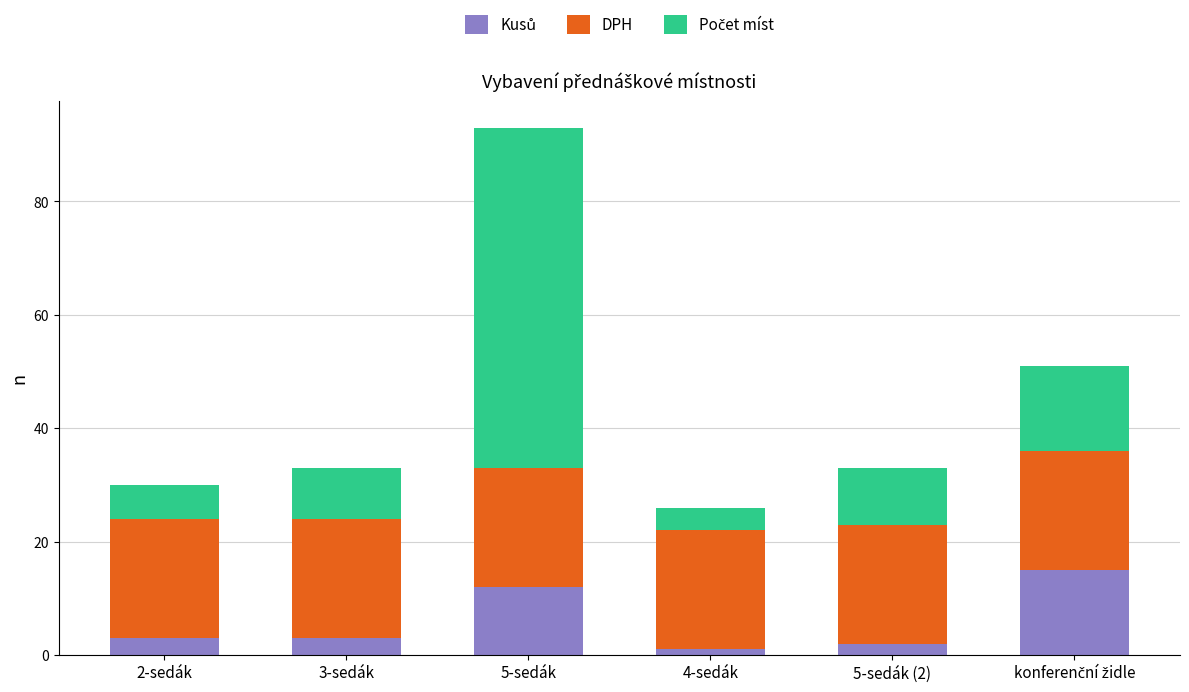

What is the total value across all series at 5-sedák?

93